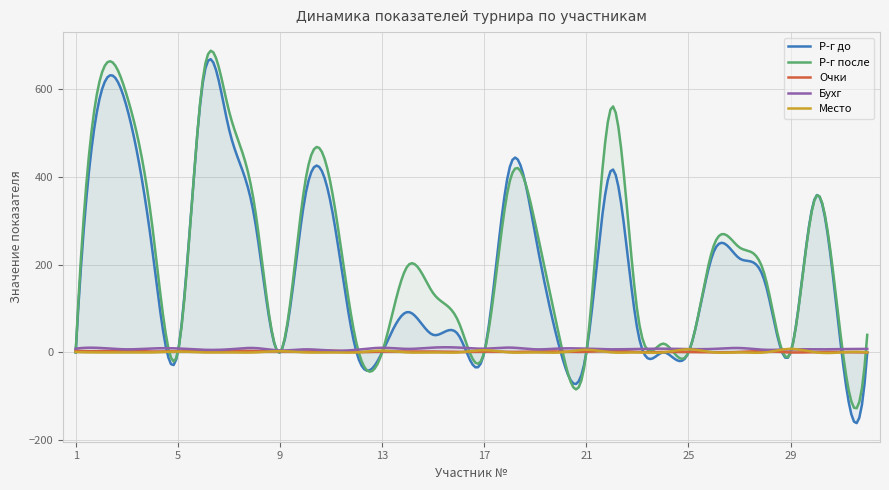

What is the greatest value displayed?

687.3